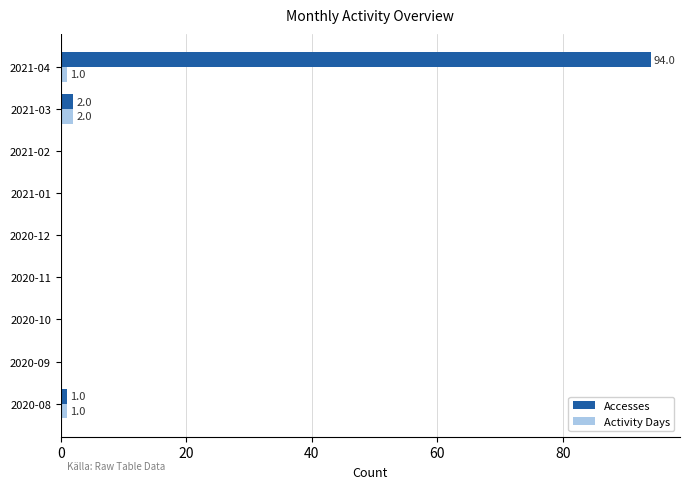

True or false: Accesses has a value of 45 at 2021-02.

False